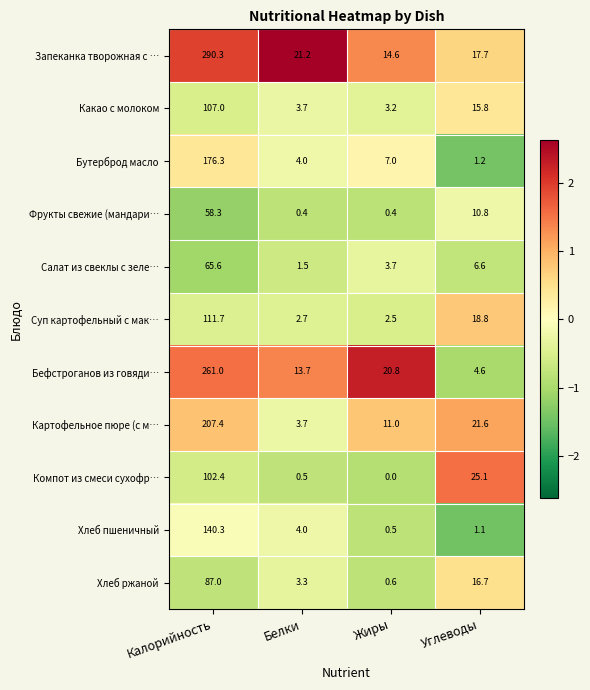

At which label does Салат из свеклы с зеле… first exceed 6?

Калорийность